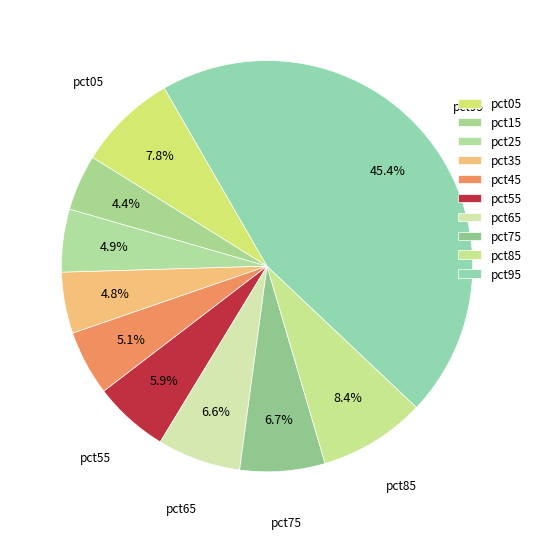

The pct75 slice represents 18% of the pie. True or false?

False